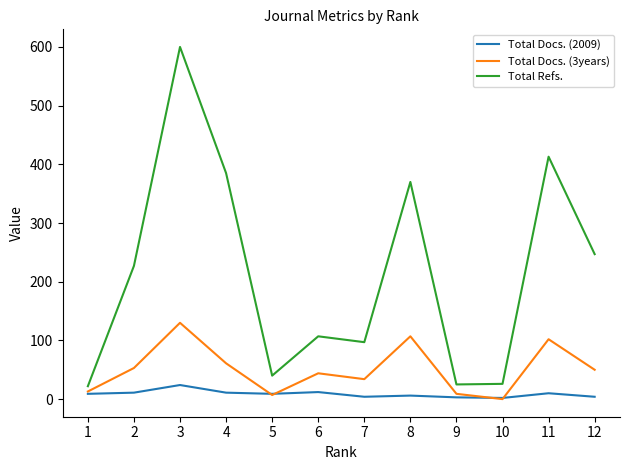

At which label does Total Docs. (3years) first exceed 50?

2